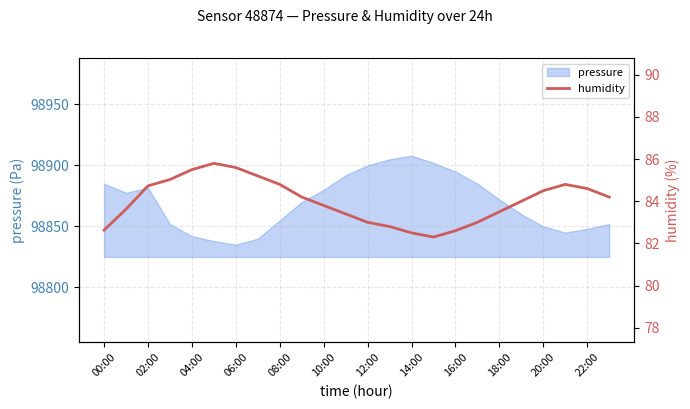

True or false: pressure has a value of 98872.0 at 18:00.

True